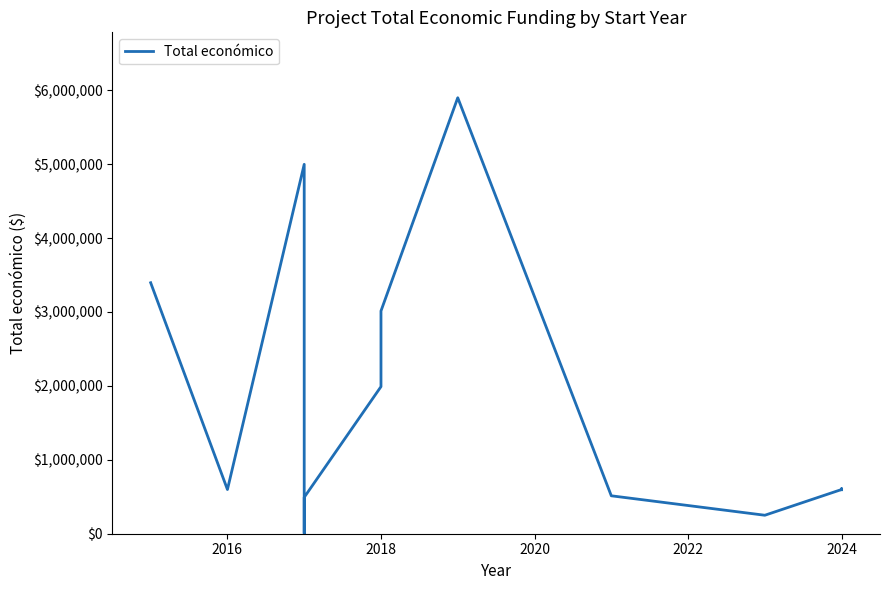

Does the chart display data point markers on the line(s)?

No